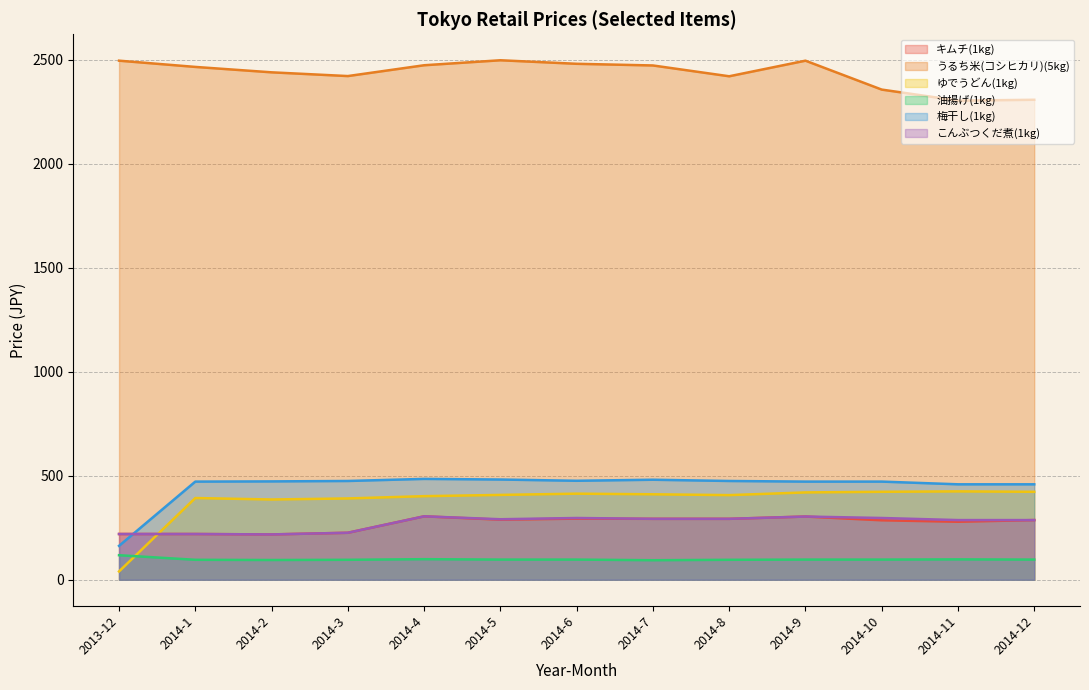

In こんぶつくだ煮(1kg), how many points are lower than both neighbors (excluding endpoints)?

2